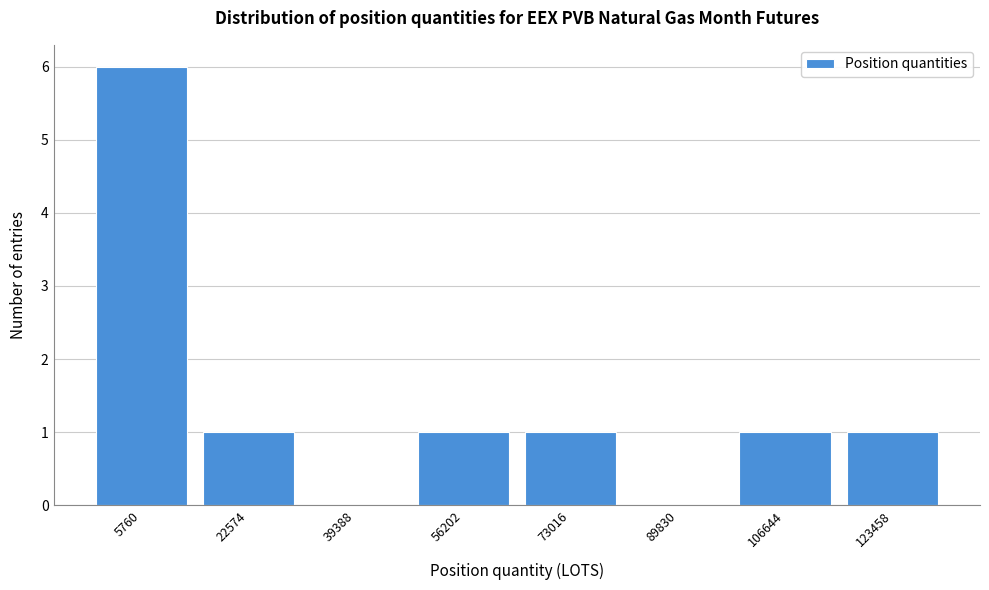

Reading left to right, what are all the values shown in this chart?

5760=6	22574=1	39388=0	56202=1	73016=1	89830=0	106644=1	123458=1